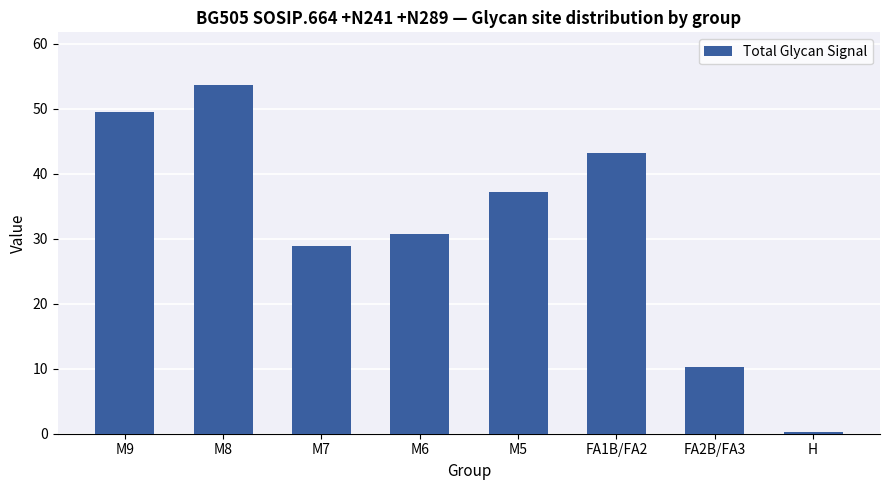

What is the sum of the values at FA1B/FA2 and H?

43.6